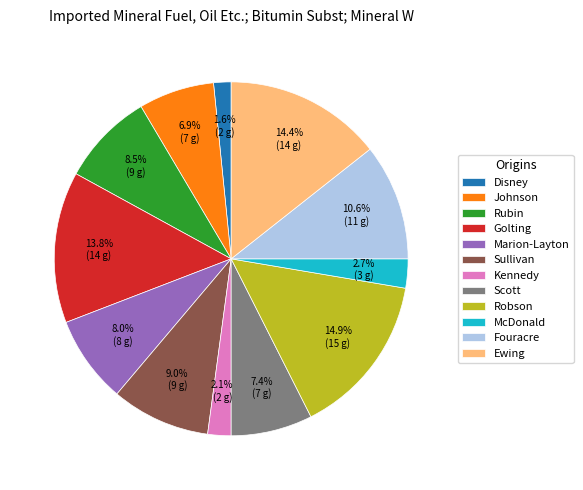

Between Johnson and Marion-Layton, which is larger?

Marion-Layton